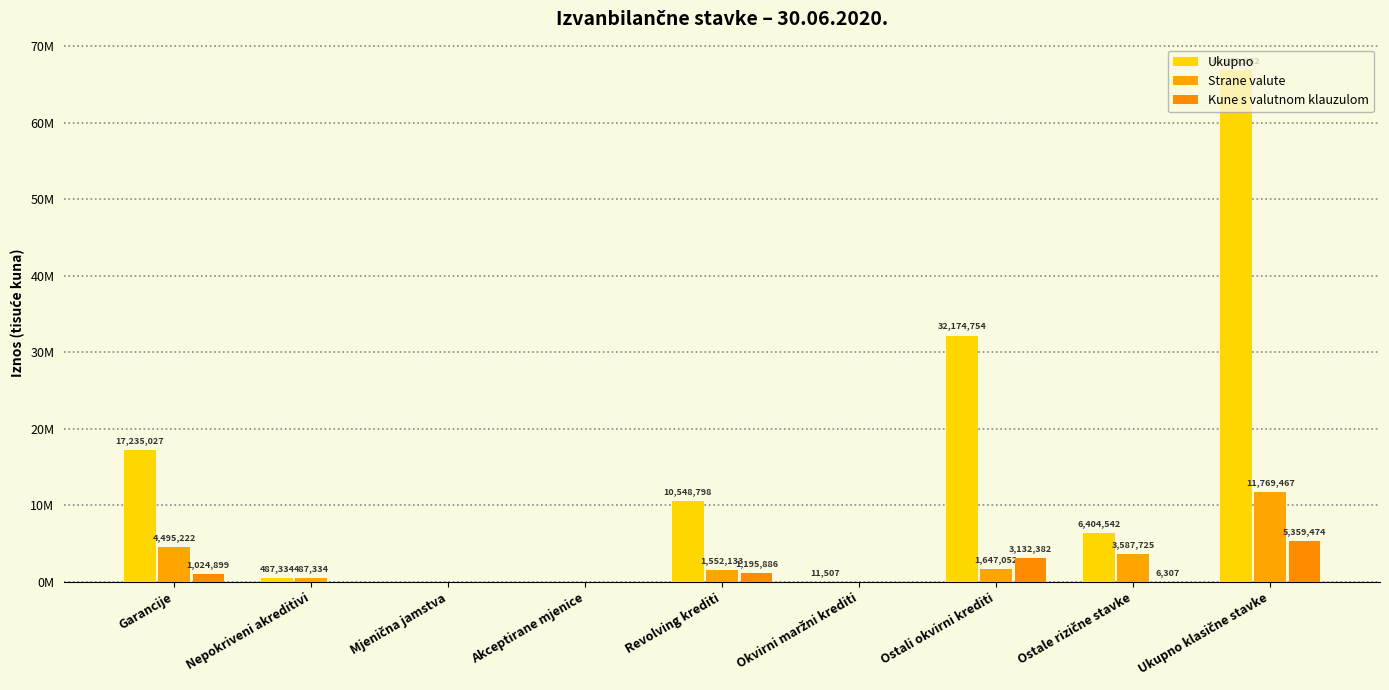

Are the bars horizontal?

No